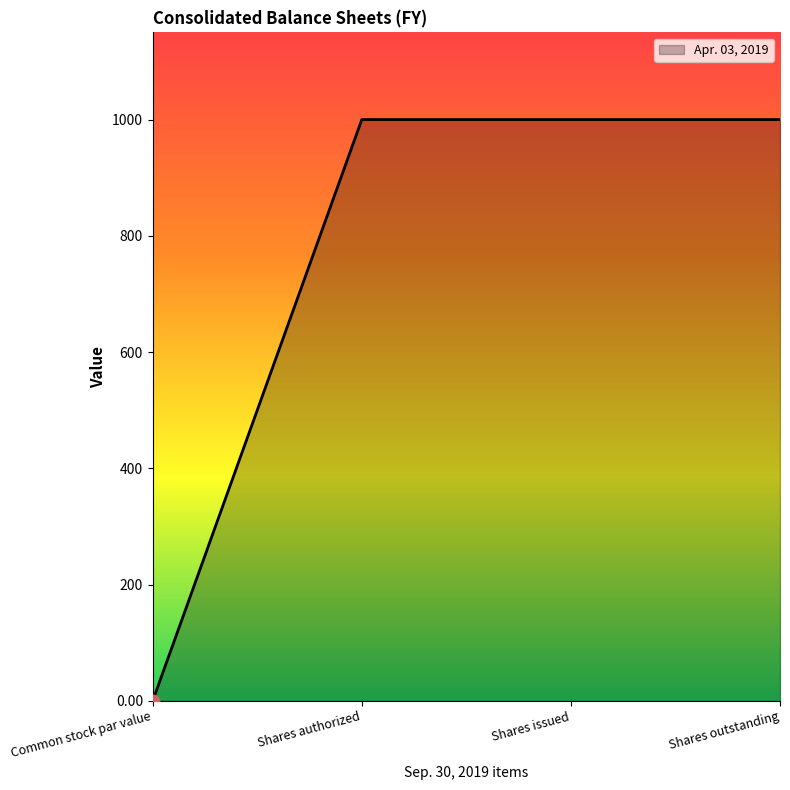

Which has a higher value, Shares issued or Common stock par value?

Shares issued